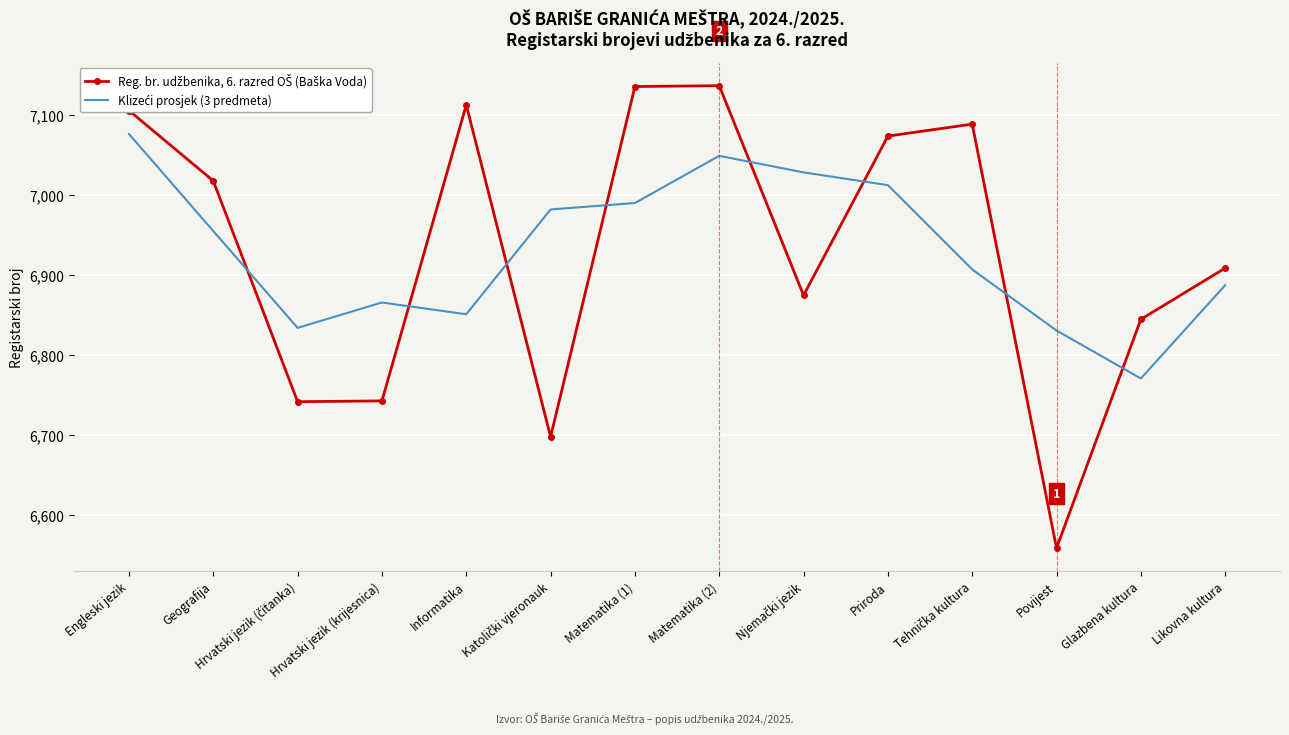

Which label corresponds to the smallest value in the chart?

Povijest